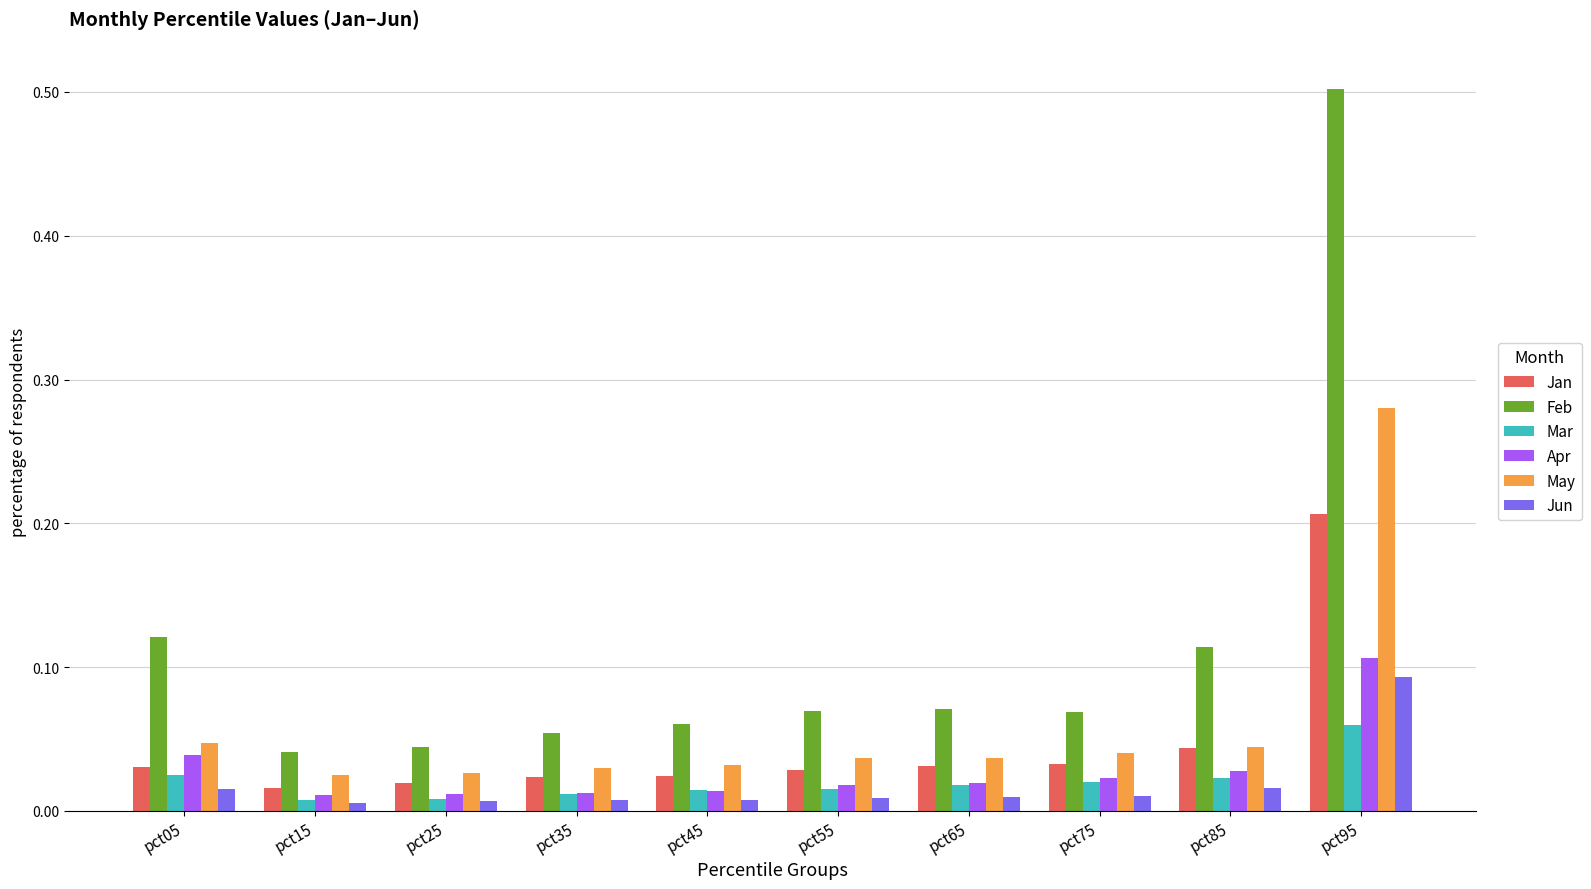

Rank the series by their maximum value, from highest to lowest.

Feb, May, Jan, Apr, Jun, Mar